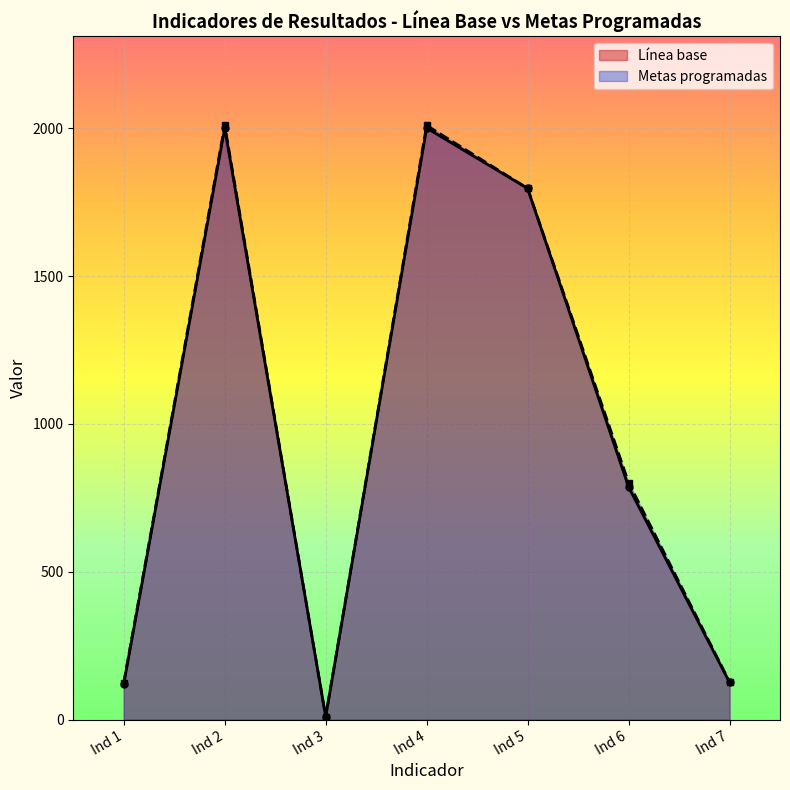

Is the value of Línea base at Ind 5 greater than the value of Metas programadas at Ind 4?

No